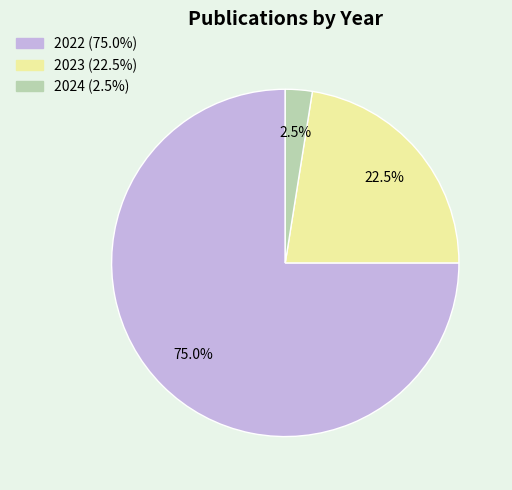

The 2023 slice represents 11% of the pie. True or false?

False